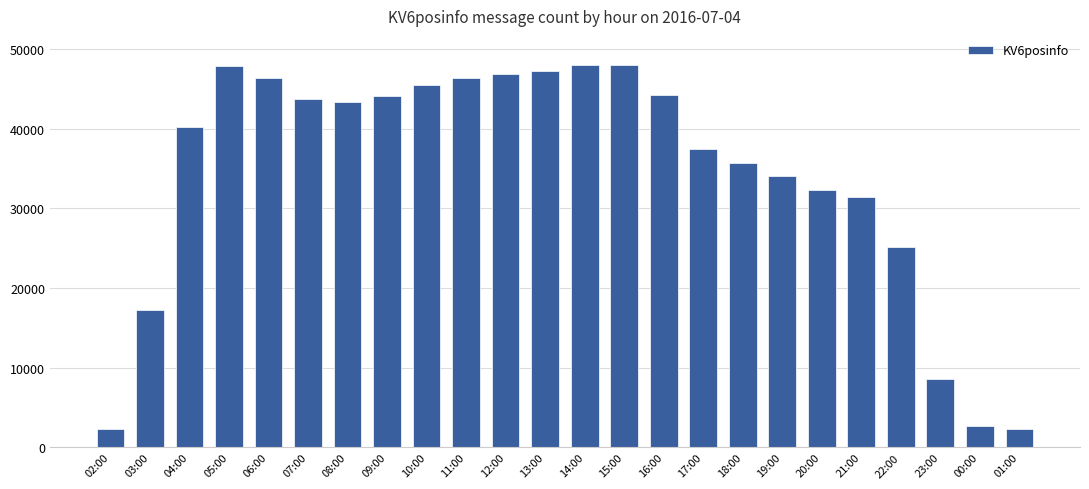

Does the chart contain stacked bars?

No